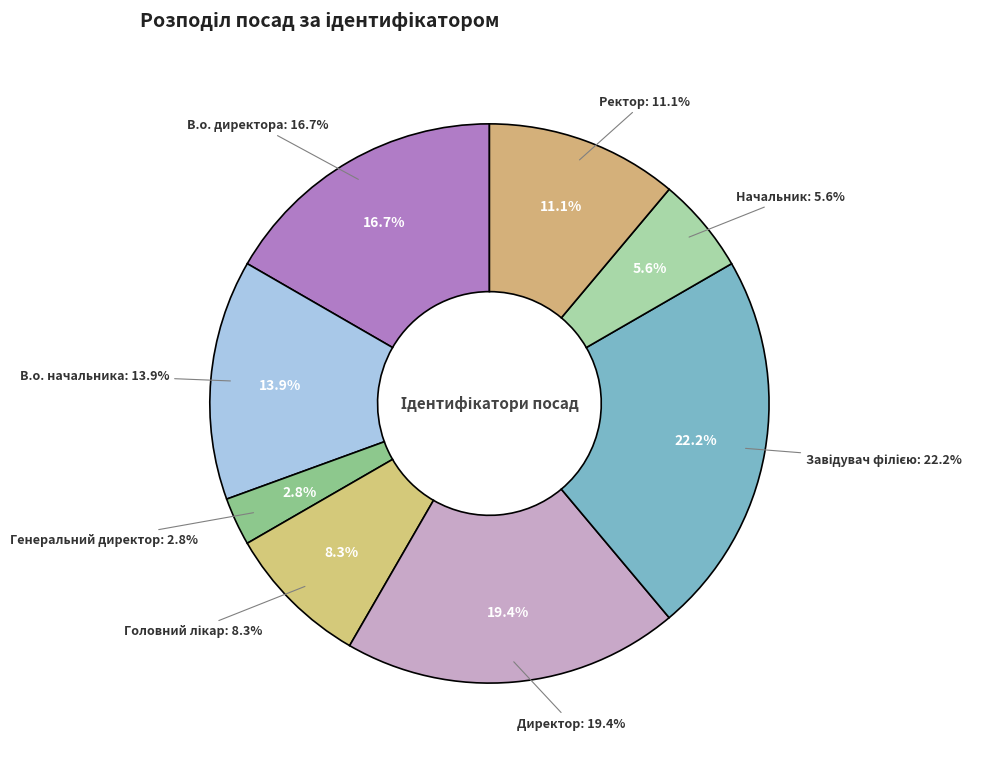

To the nearest percent, what is the average slice percentage?

12%